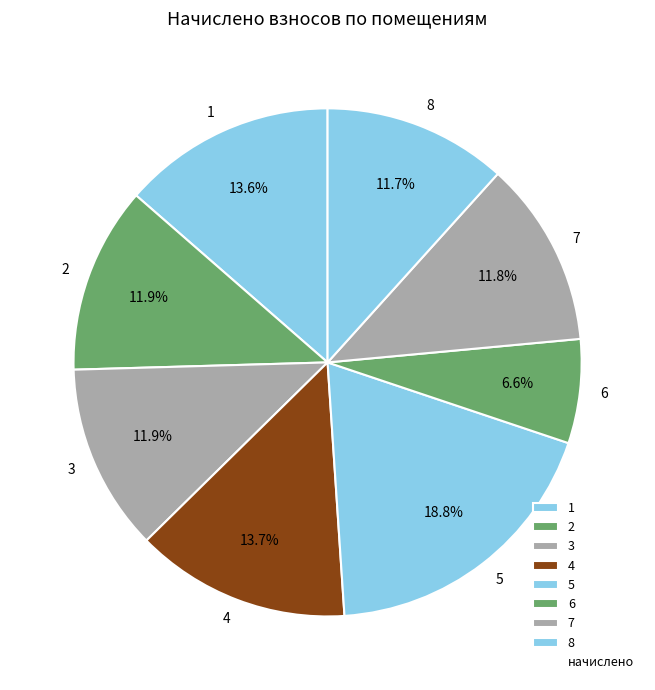

How many segments does this pie chart have?

8